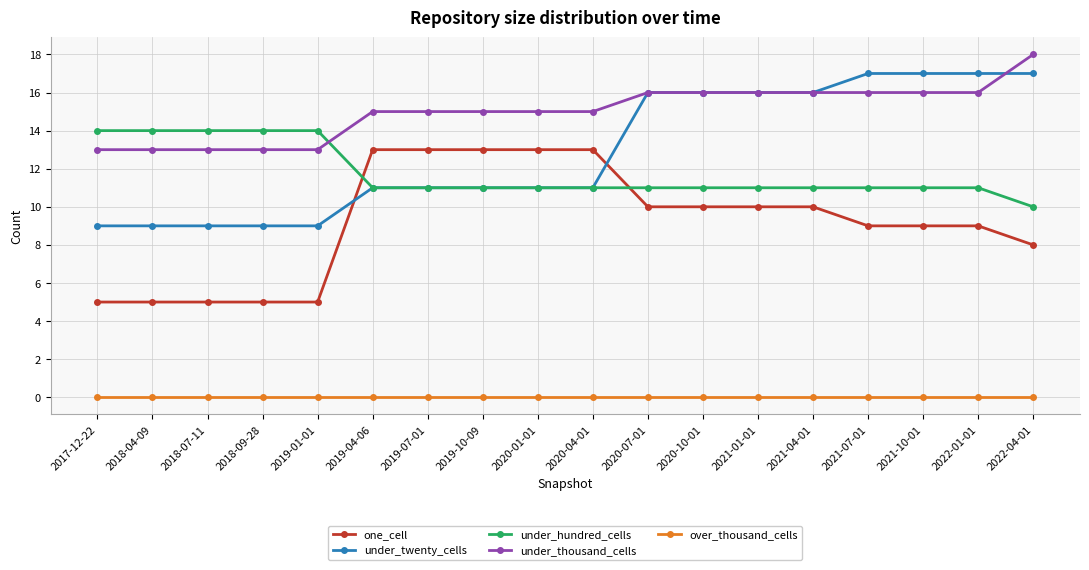

What is the sum of the under_thousand_cells values at 2021-01-01 and 2019-10-09?

31